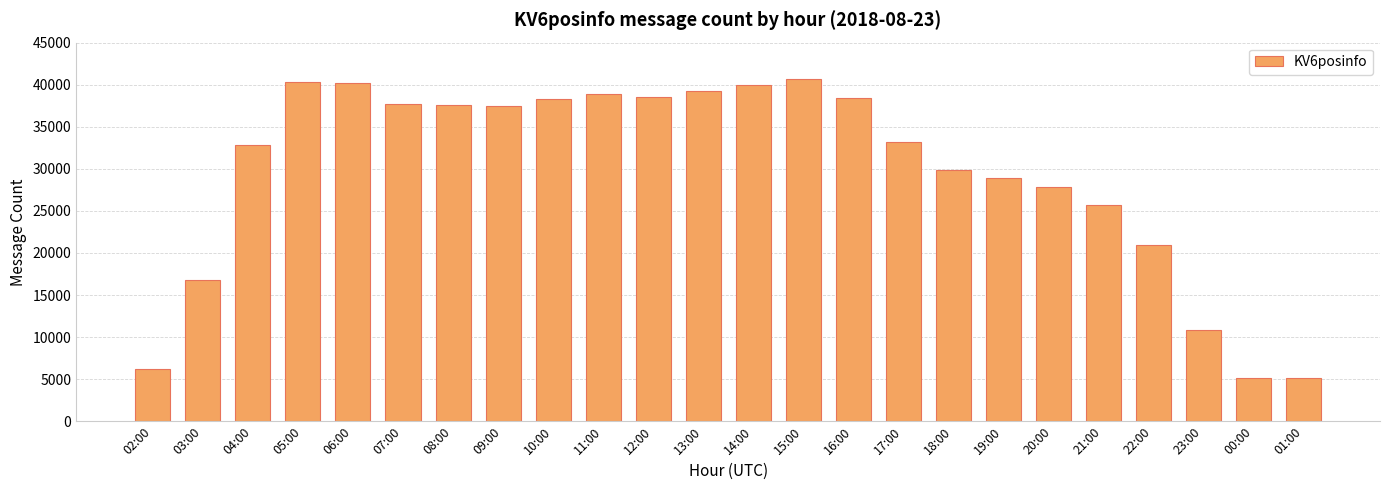

What is the minimum value shown in the chart?

5159